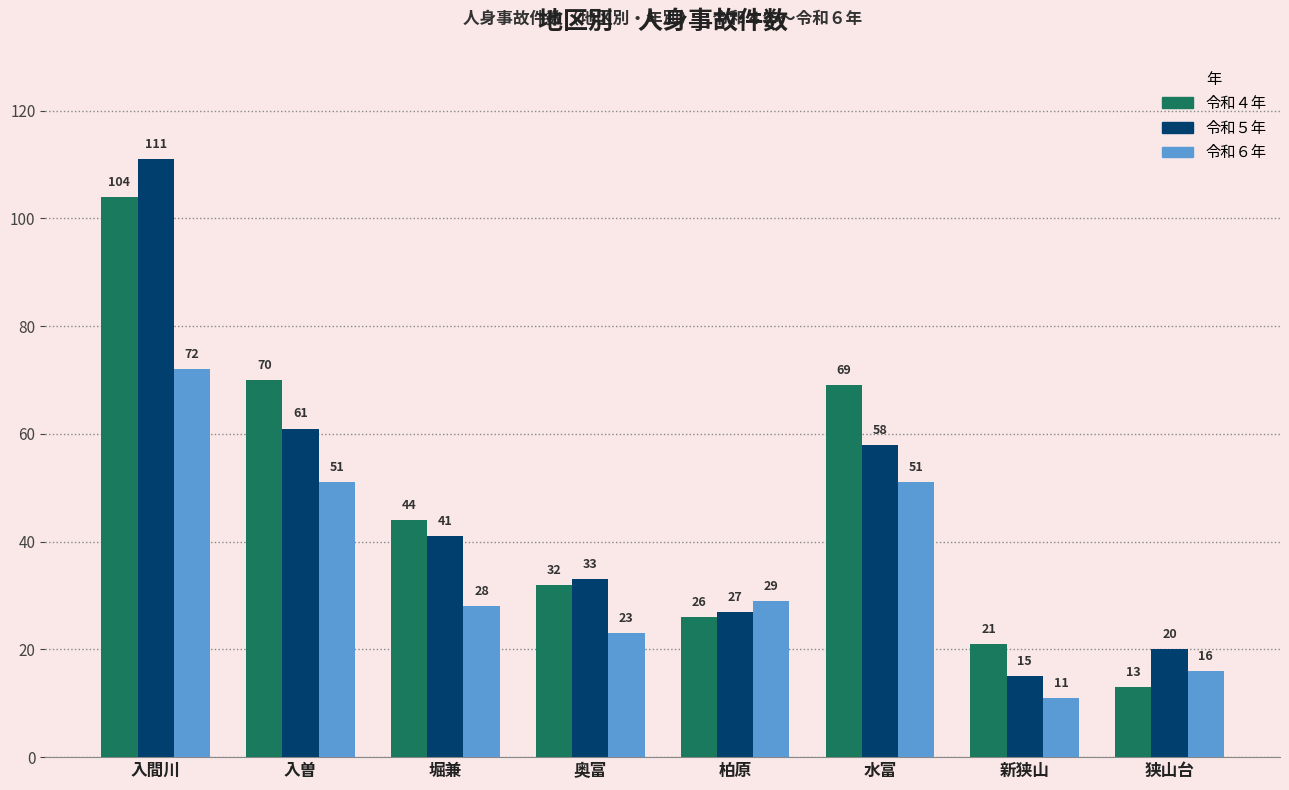

How many data points in 令和６年 are less than 29?

4